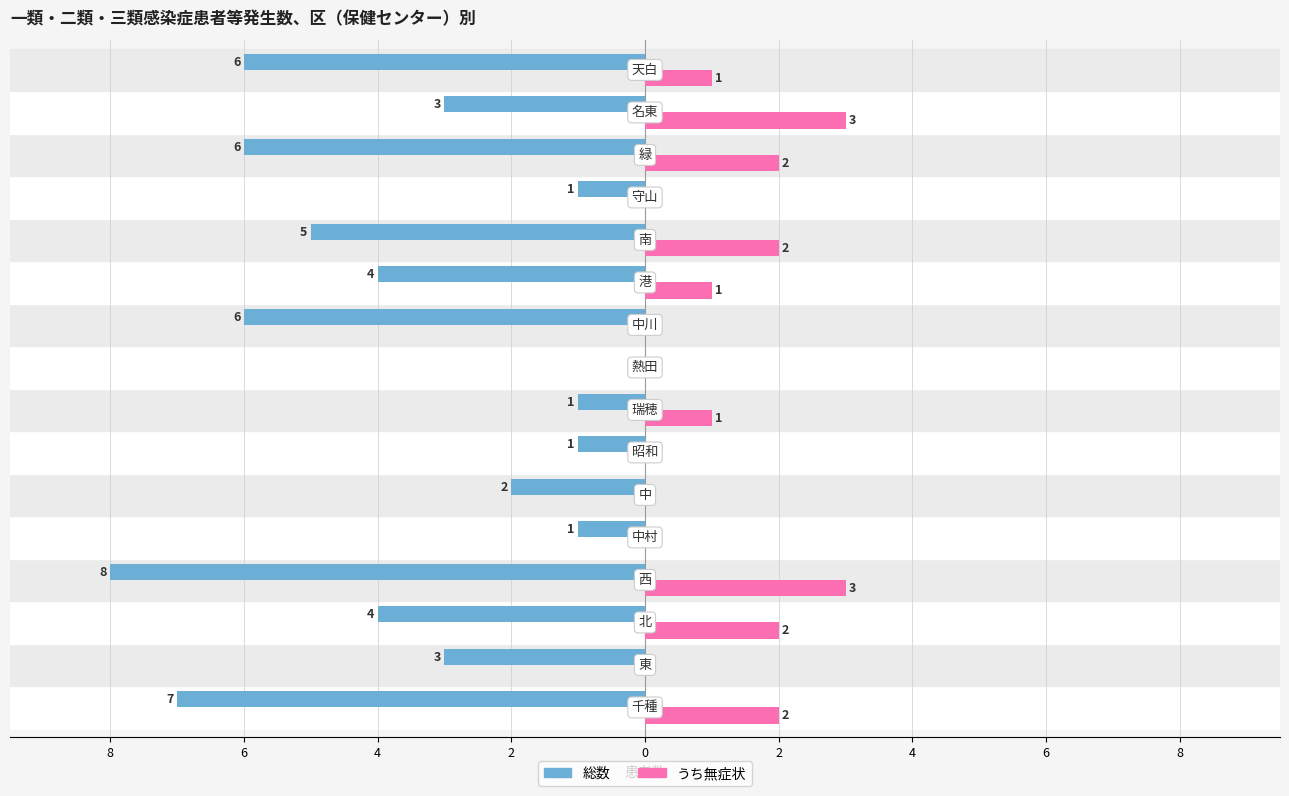

What are all the series names shown in the legend?

総数, うち無症状